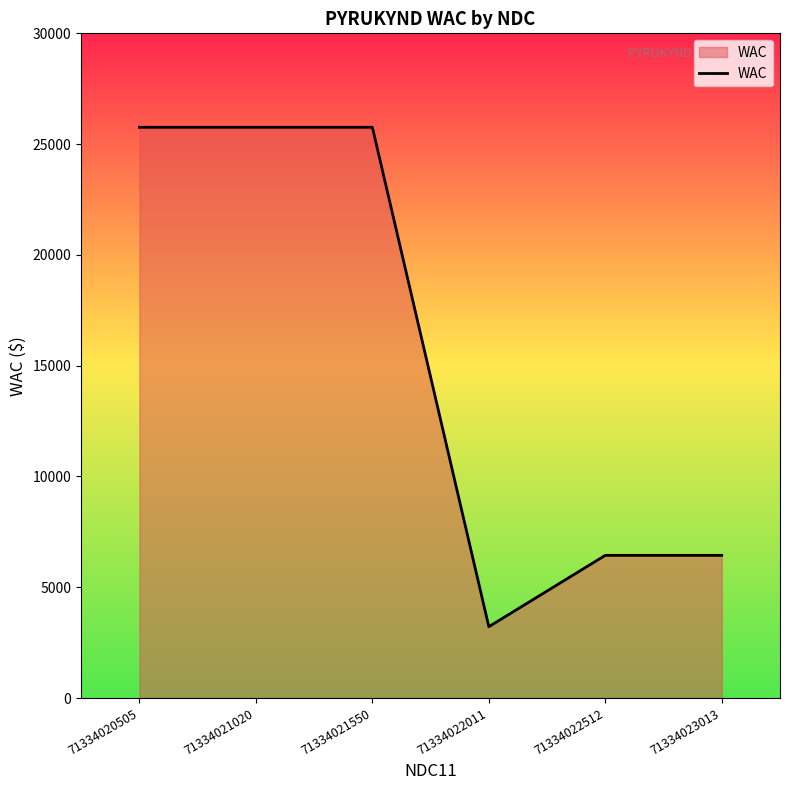

What is the maximum value shown in the chart?

25760